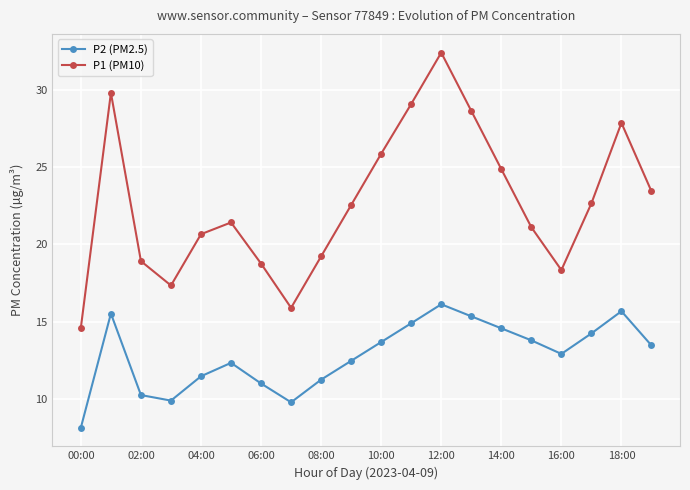

What is the maximum value for P1 (PM10)?

32.5